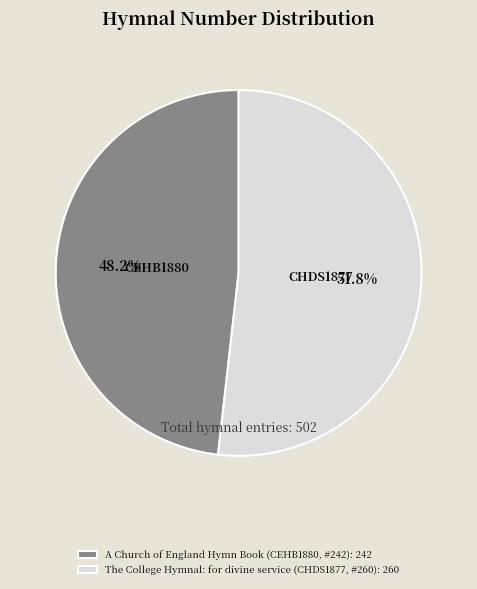

Is the sum of The College Hymnal: for divine service (CHDS1877, #260) and A Church of England Hymn Book (CEHB1880, #242) greater than half?

Yes